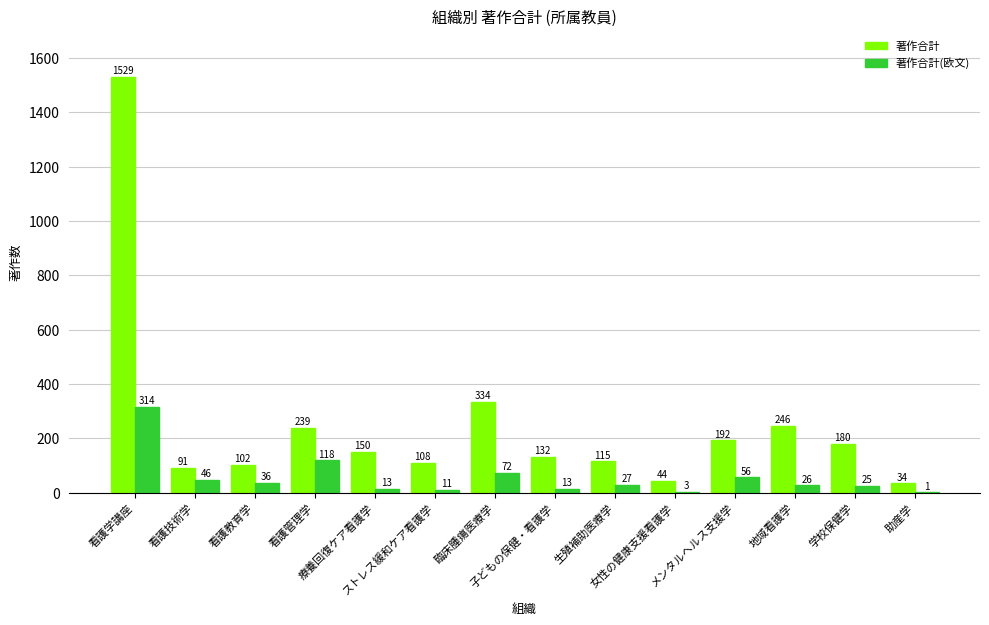

What is the sum of all 著作合計(欧文) values?

761